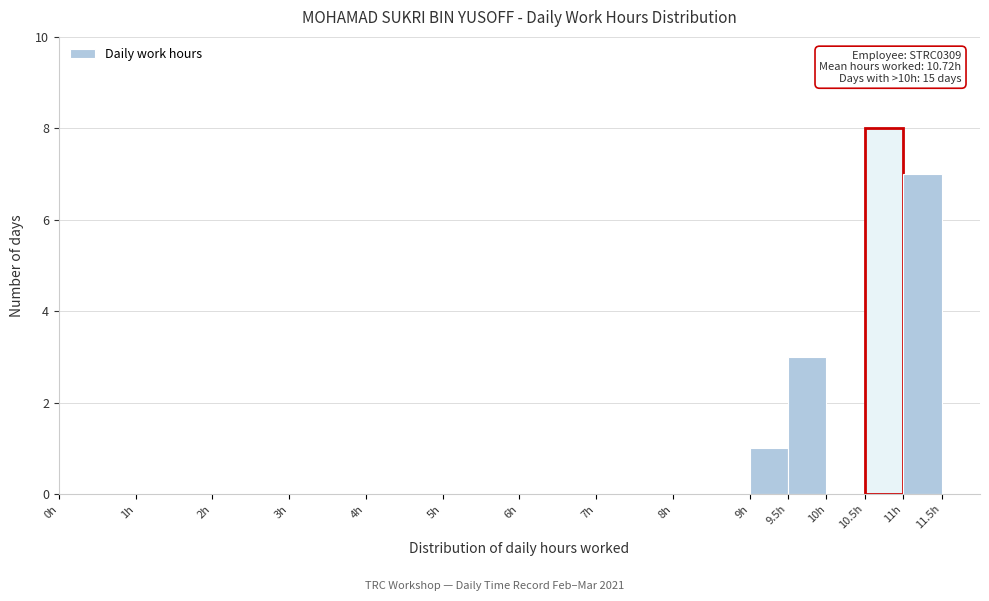

Over which range of the x-axis is the bar tallest?

10.5 to 11.0